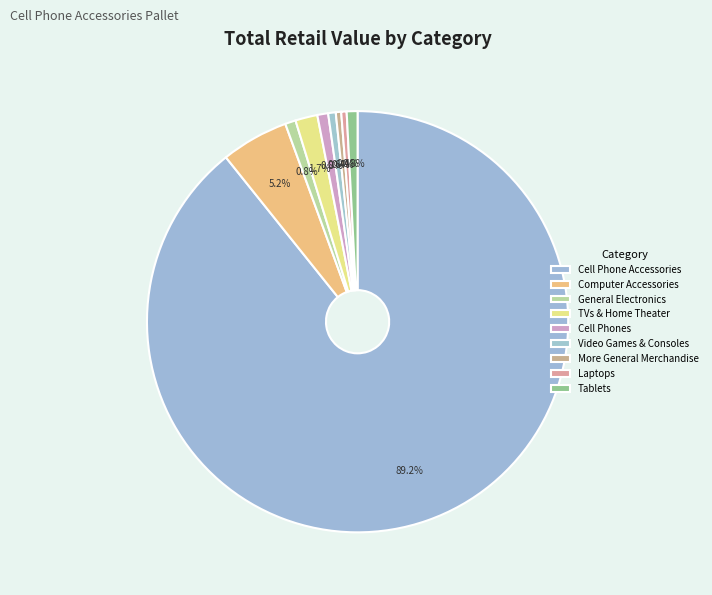

To the nearest percent, what is the average slice percentage?

11%